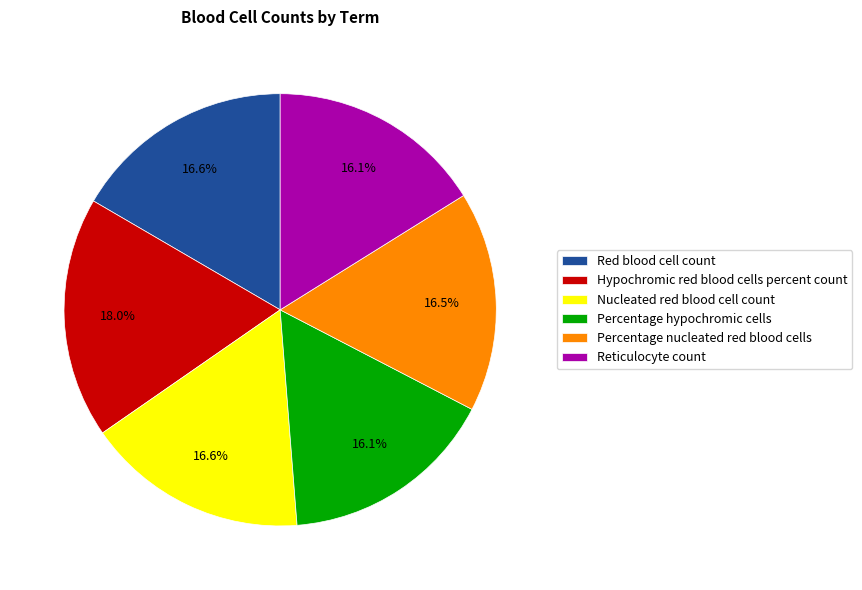

Which category has the biggest portion of the pie?

Hypochromic red blood cells percent count